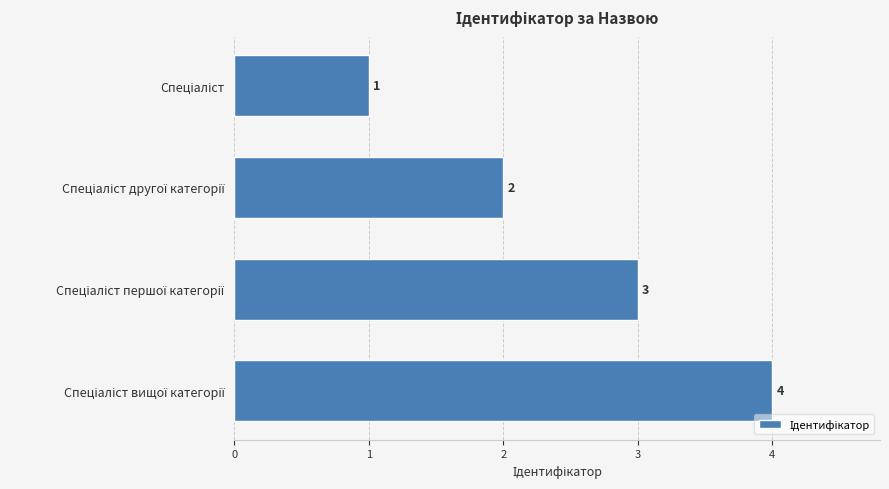

How many series are shown in this chart?

1